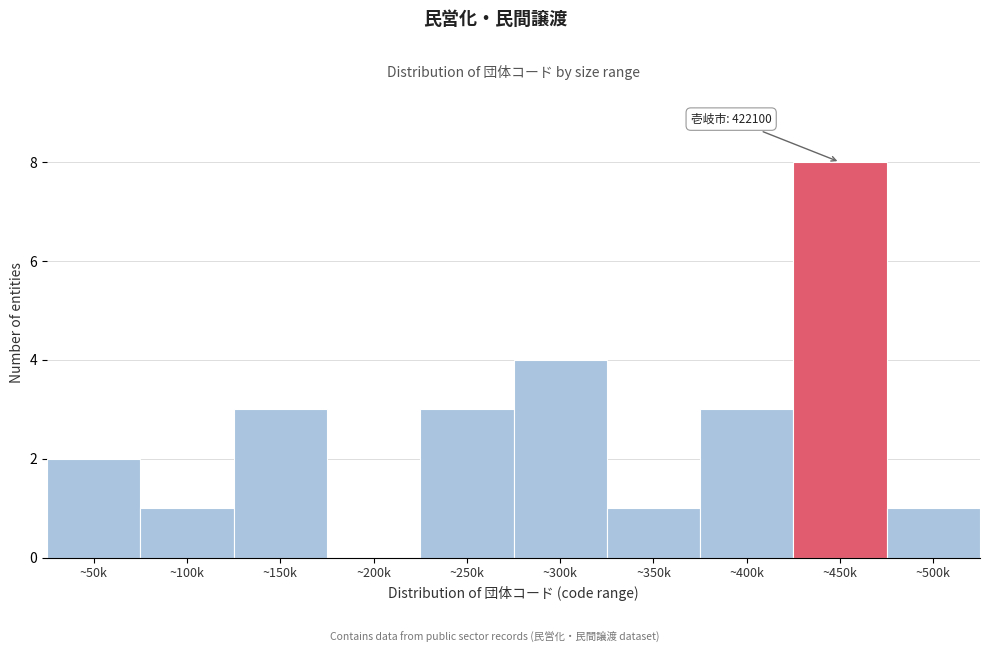

Reading right to left, transcribe all the data shown in this chart.

~500k=1	~450k=8	~400k=3	~350k=1	~300k=4	~250k=3	~200k=0	~150k=3	~100k=1	~50k=2